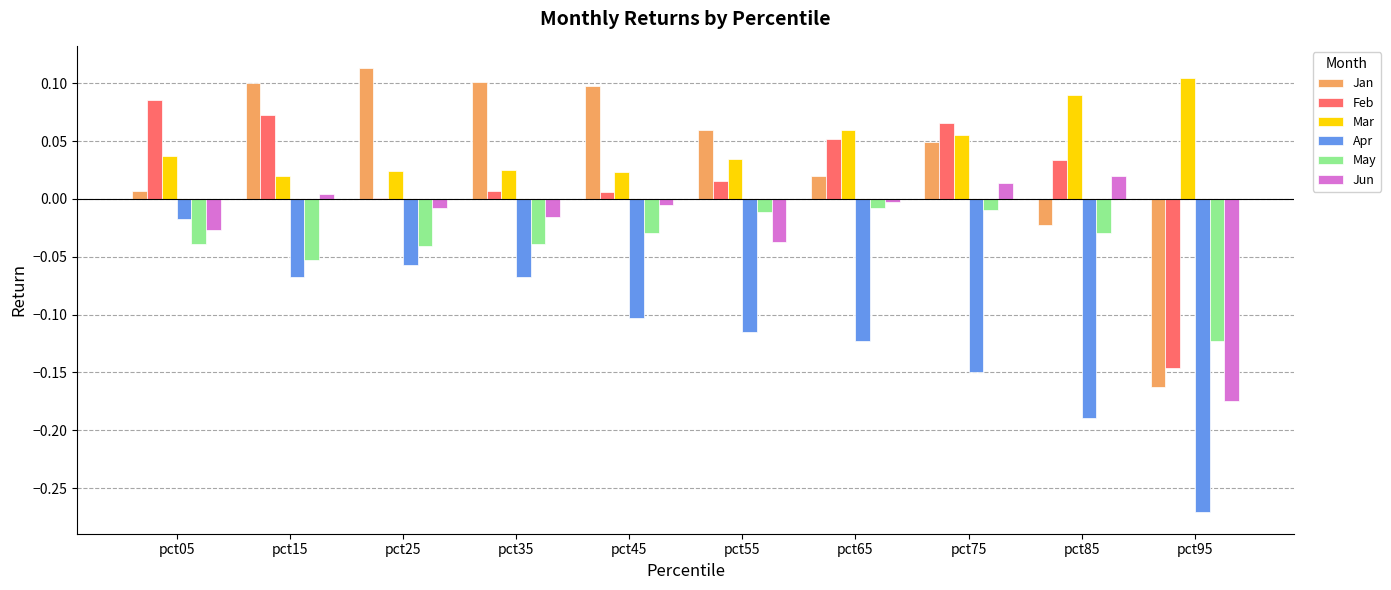

Between pct25 and pct55, which series saw the biggest shift?

Apr